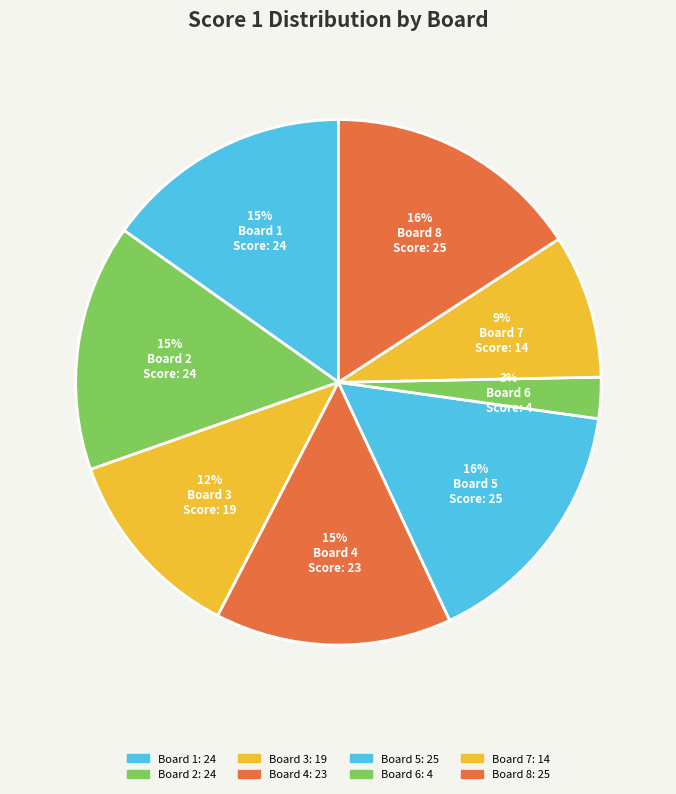

Approximately how many times larger is the value at Board 6 compared to Board 7?

0.3